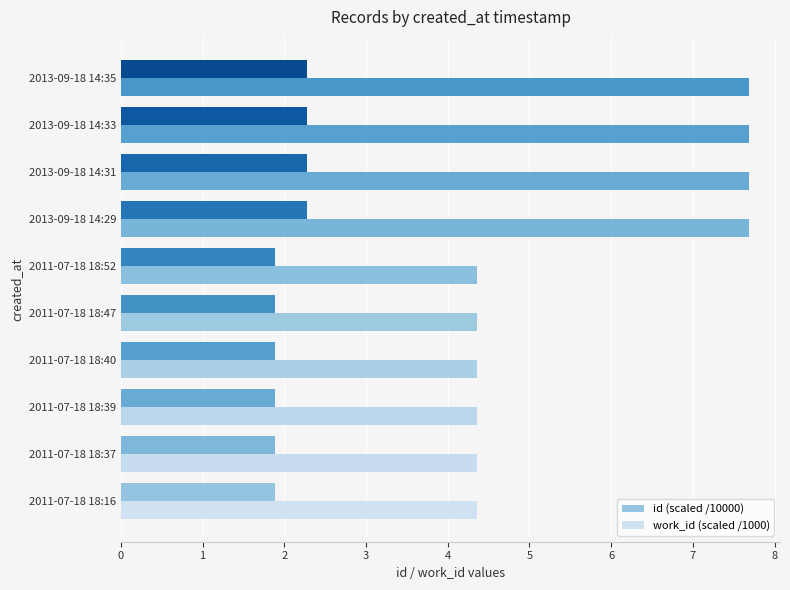

How many id (scaled /10000) values are between 1 and 2?

6